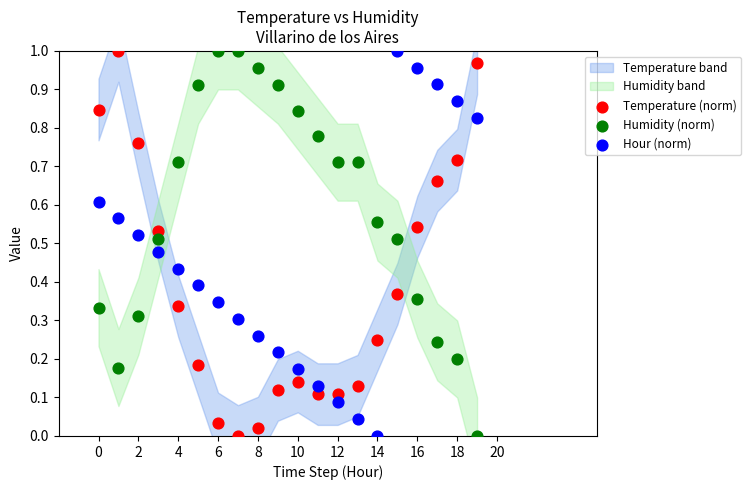

Count the number of points in this scatter plot.

60